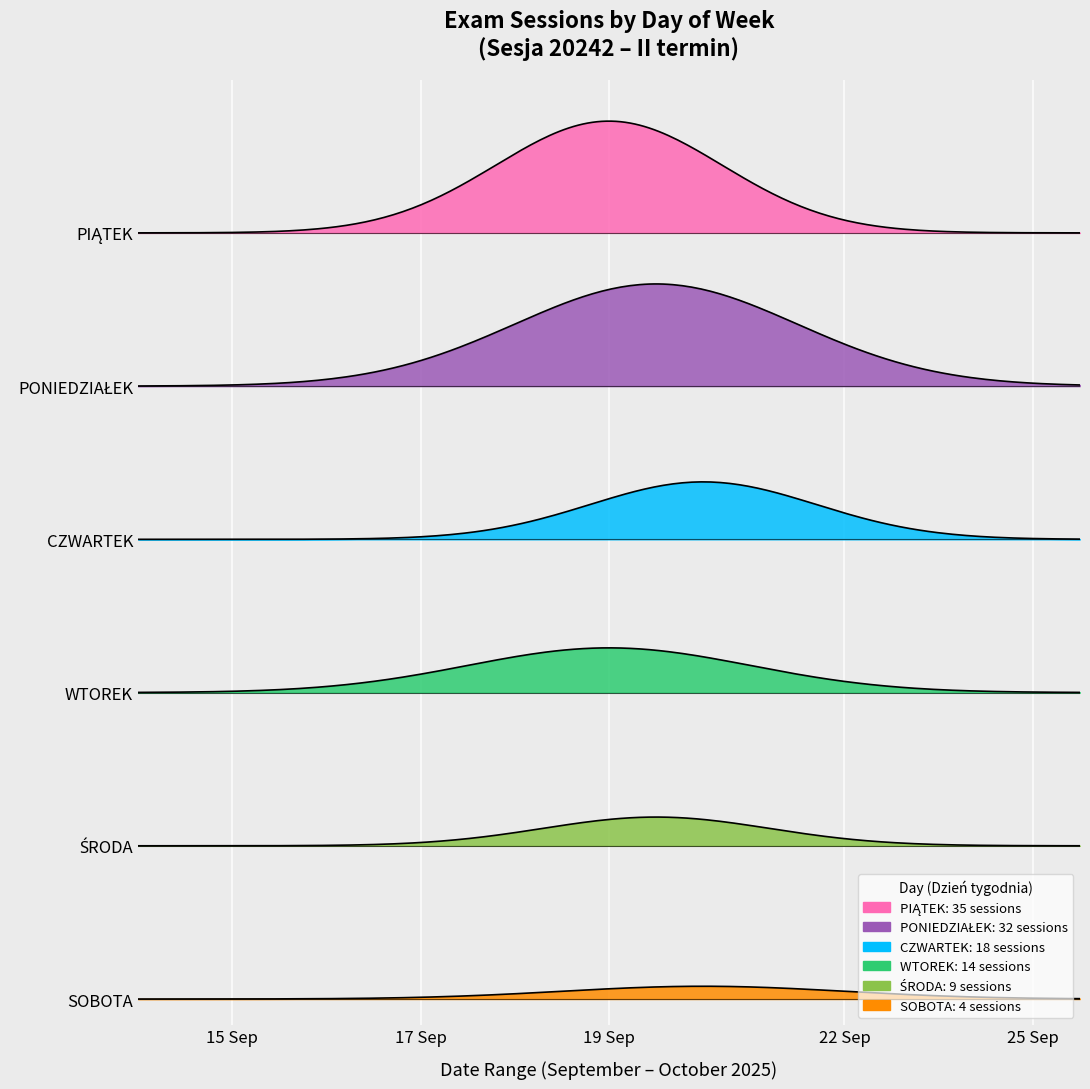

The value of SOBOTA at 0 is 0. True or false?

True